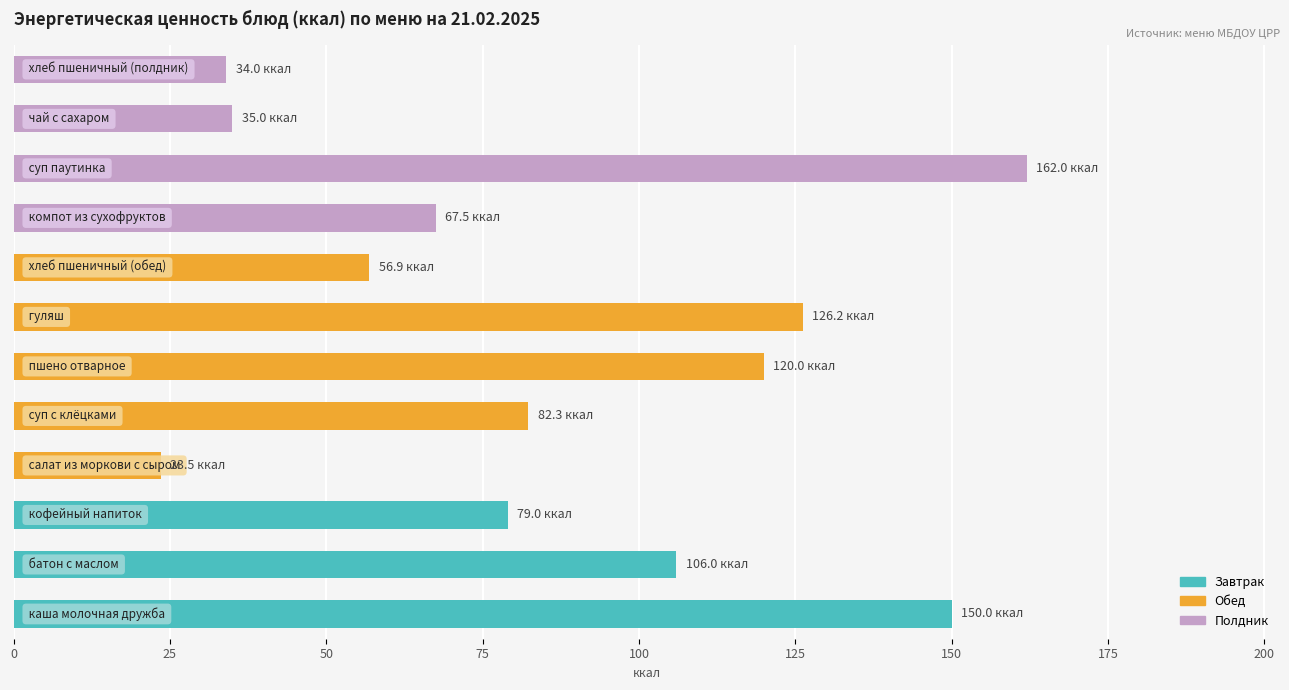

What is the difference between the maximum and minimum values?

138.5